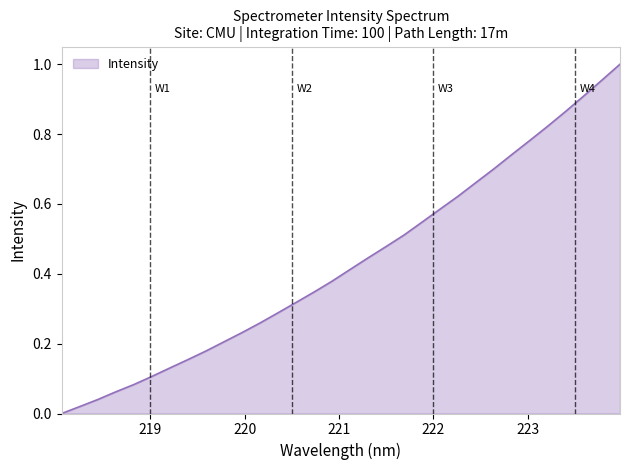

What is the value of the 28th point from the left?

0.8